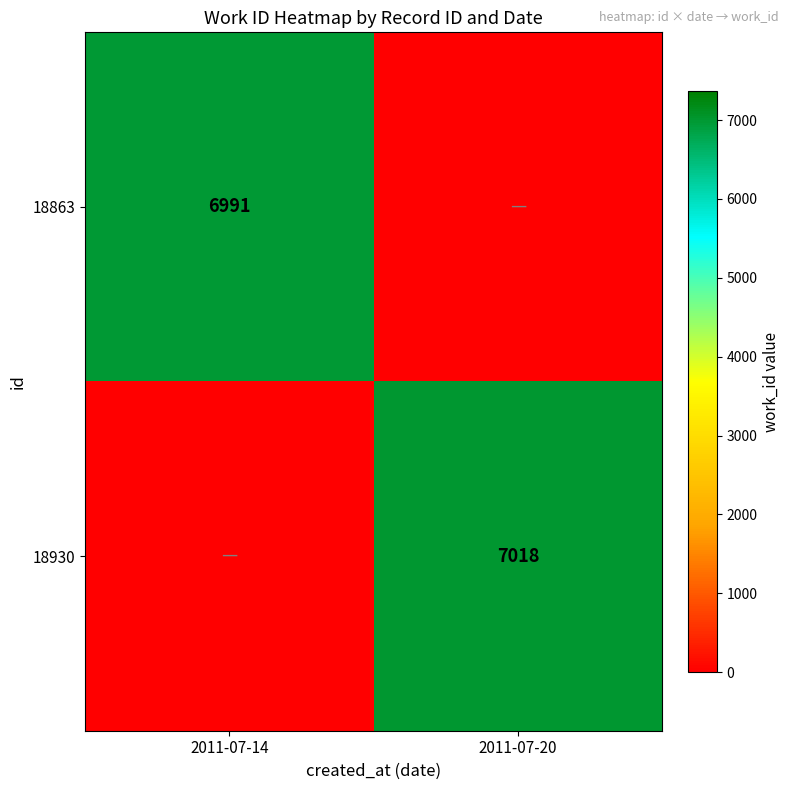

Which has a higher value, 2011-07-14 or 2011-07-20?

2011-07-14